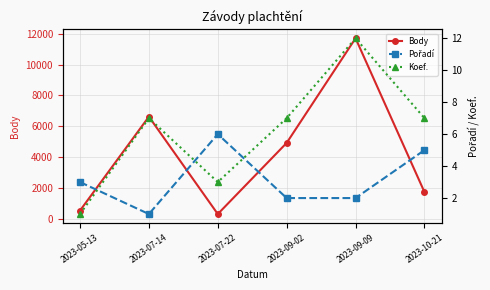

What is the total value across all series at 2023-09-02?

4930